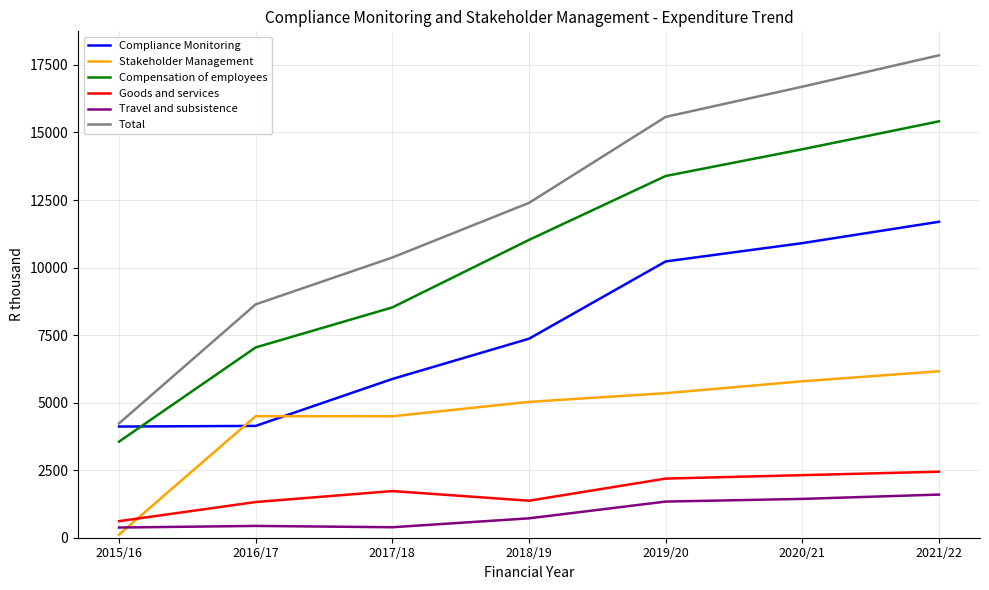

Rank the categories by Total value from lowest to highest.

2015/16, 2016/17, 2017/18, 2018/19, 2019/20, 2020/21, 2021/22